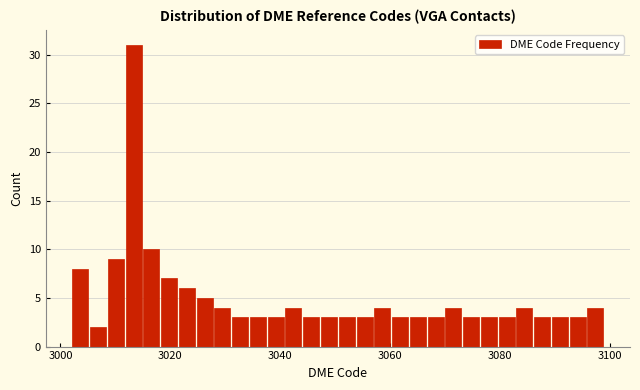

Read against the x-axis, roughly where is the centre of the tallest bar?

3014